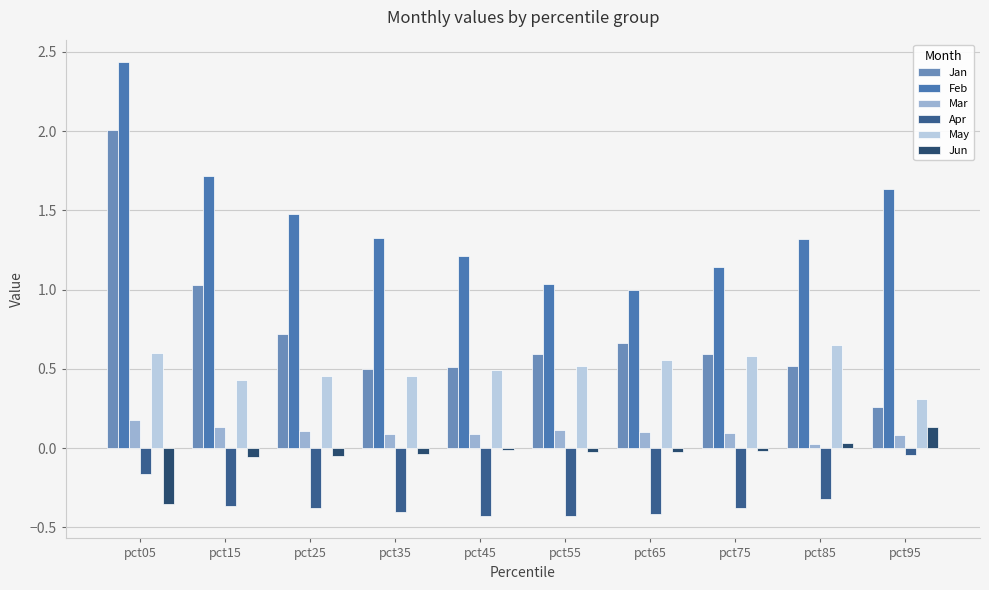

What is the spread (max minus min) of values at pct15?

2.1